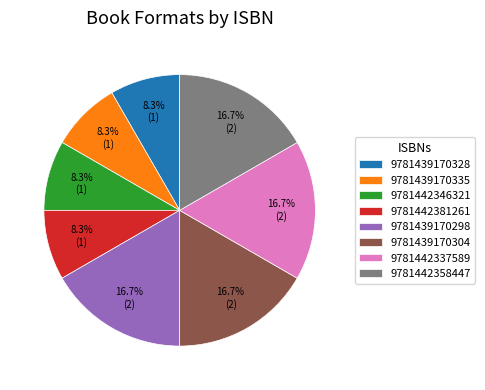

How many slices are in this pie chart?

8